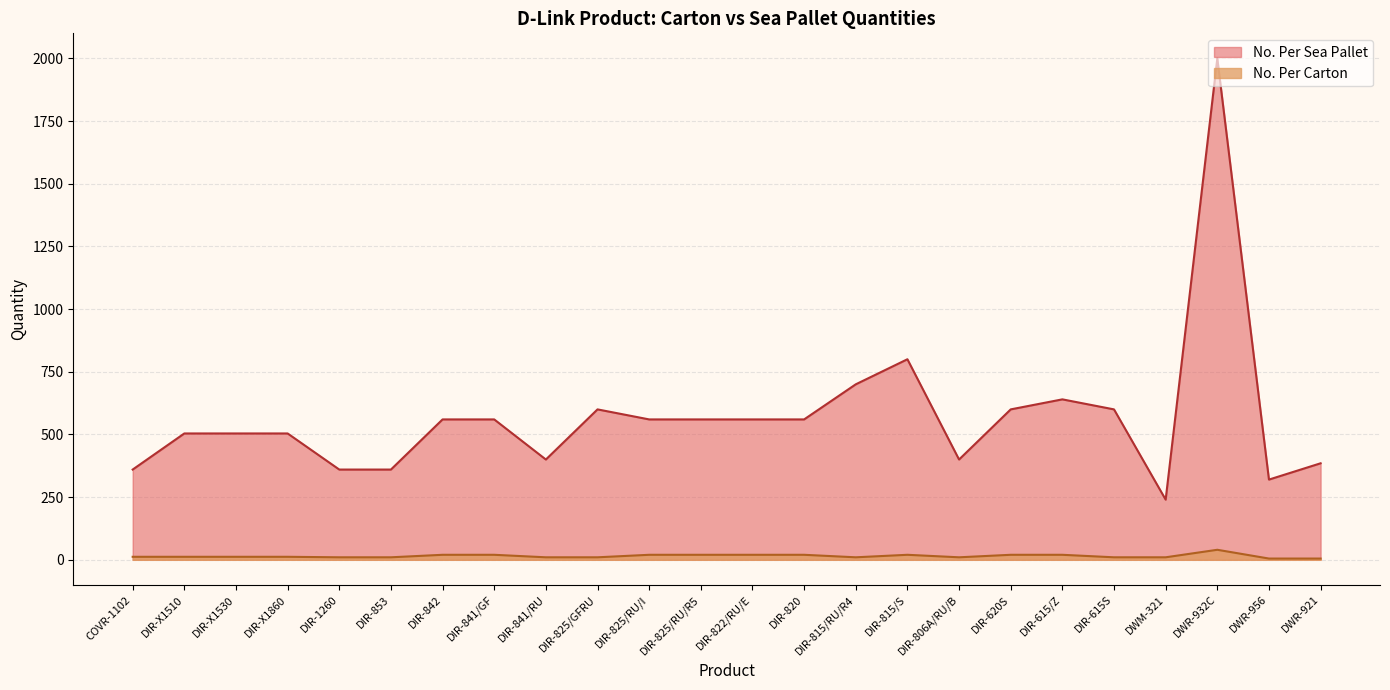

Which has a higher value, DWM-321 or DIR-825/RU/I?

DIR-825/RU/I